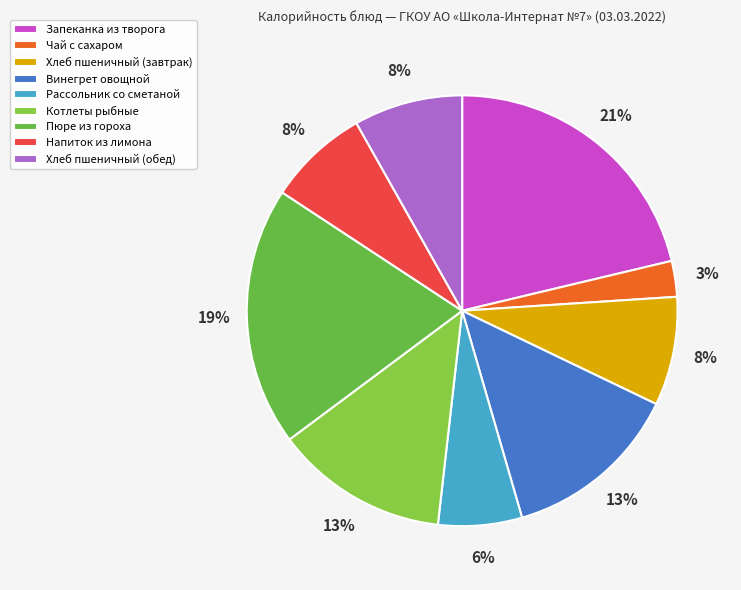

Is Пюре из гороха the majority of the pie?

No